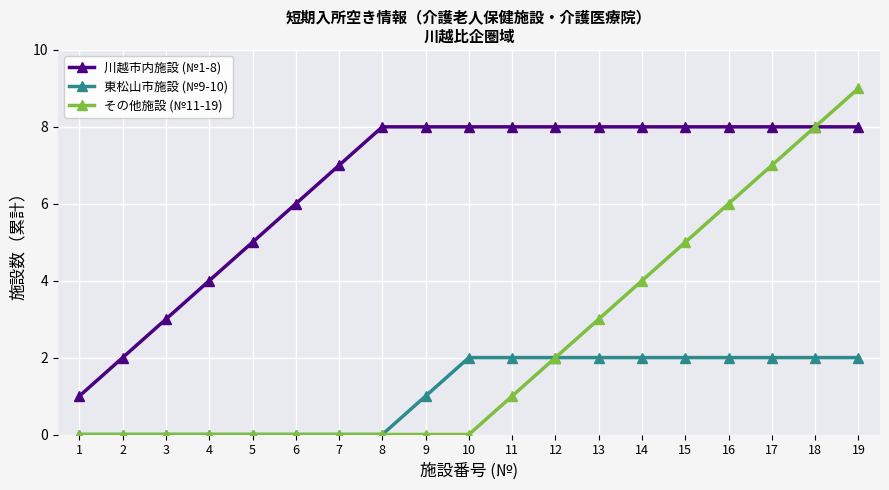

What is the value of the 川越市内施設 (№1-8) point at the 11th from the left?

8